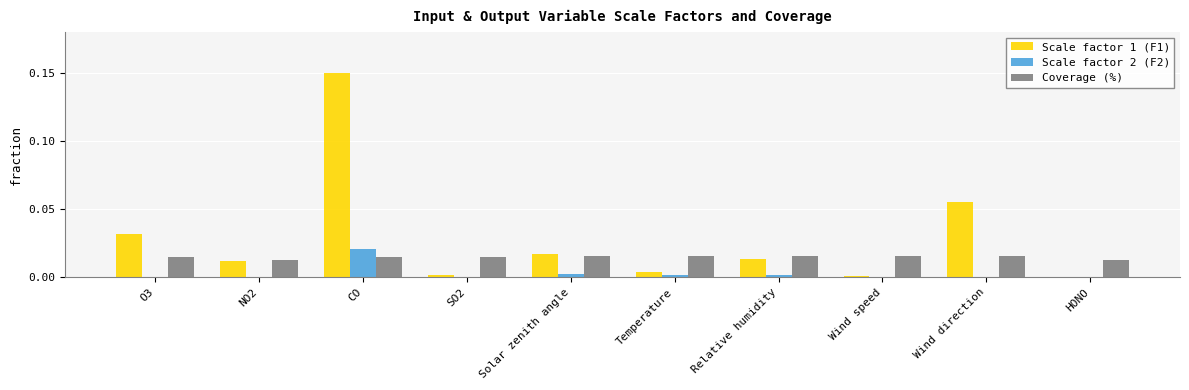

Is the value of Scale factor 1 (F1) at SO2 greater than the value of Scale factor 2 (F2) at CO?

No